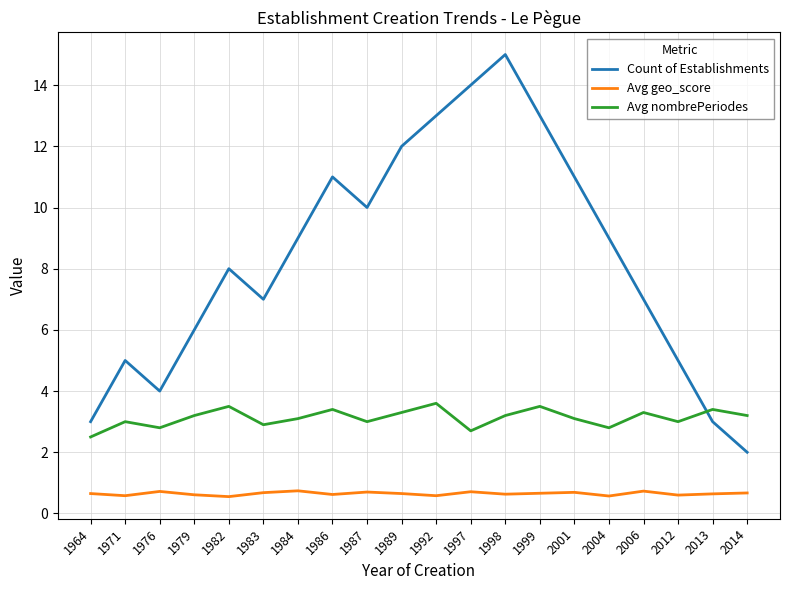

What value does the Avg geo_score series have at 1999?

0.7